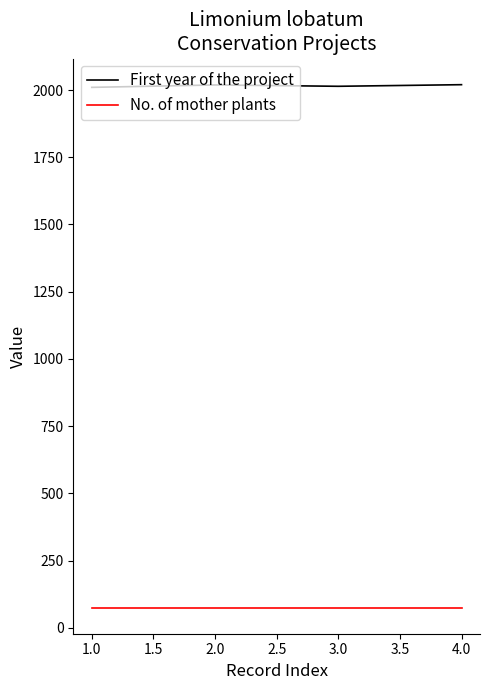

Does the chart have visible grid lines?

No